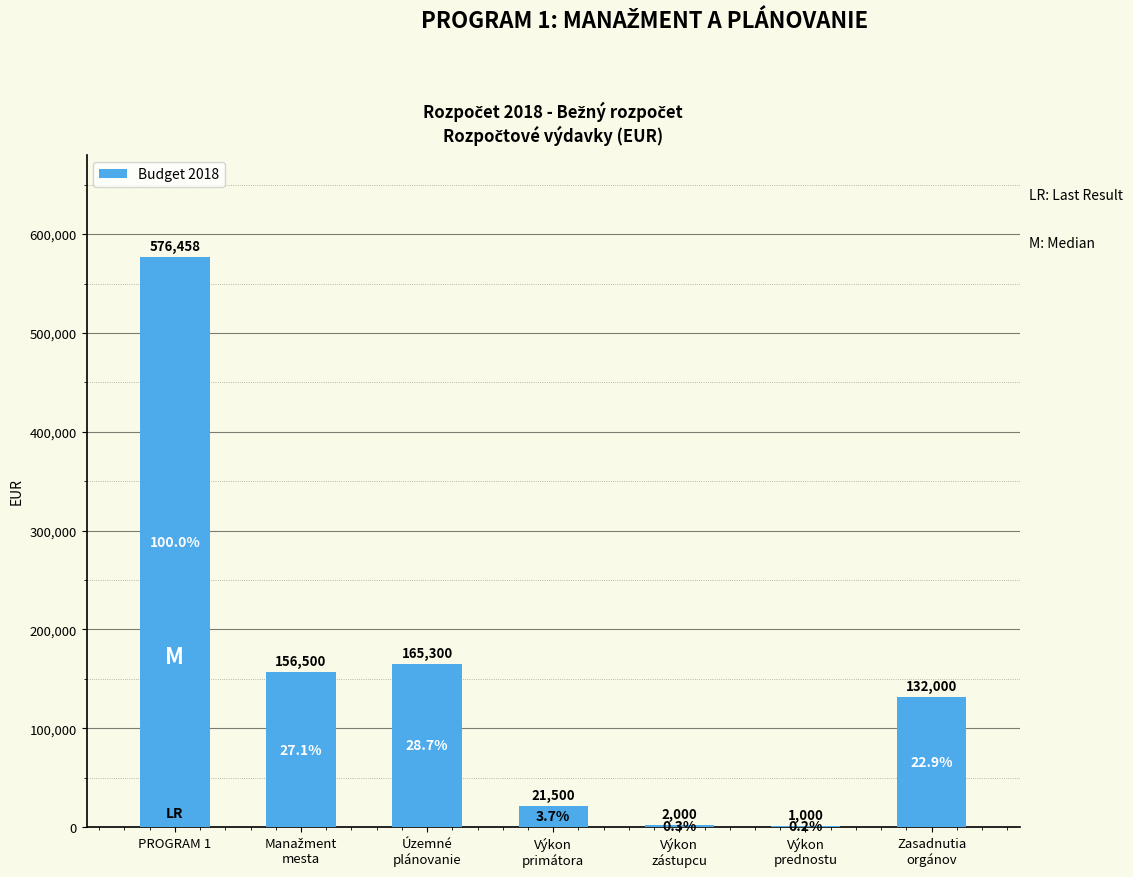

Where is the data nearest to the value 288729?

Územné
plánovanie